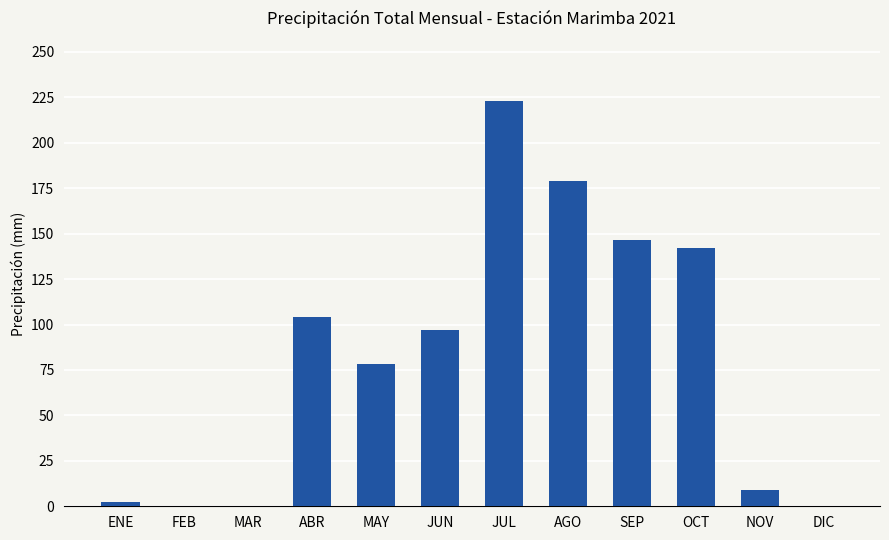

What is the maximum value shown in the chart?

222.7